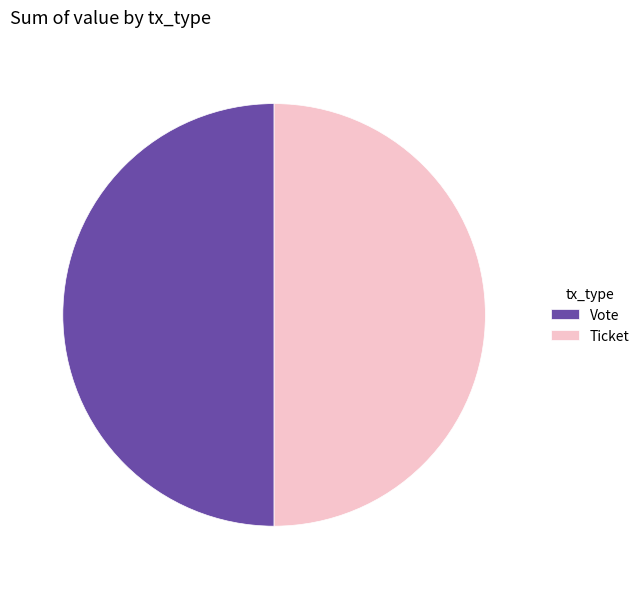

What is the ratio of the value at Ticket to the value at Vote?

1.0